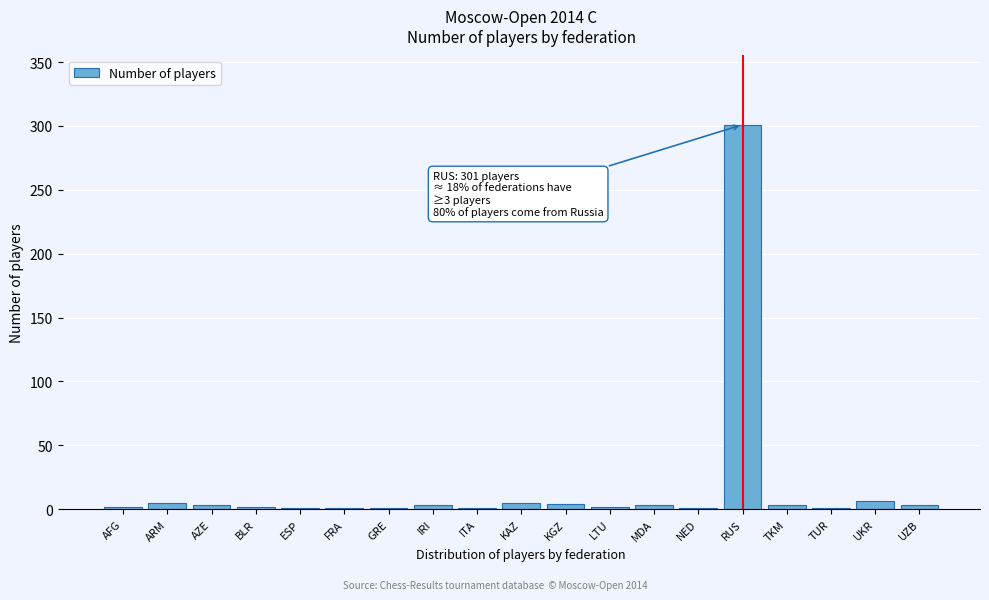

Which has a higher value, KGZ or RUS?

RUS